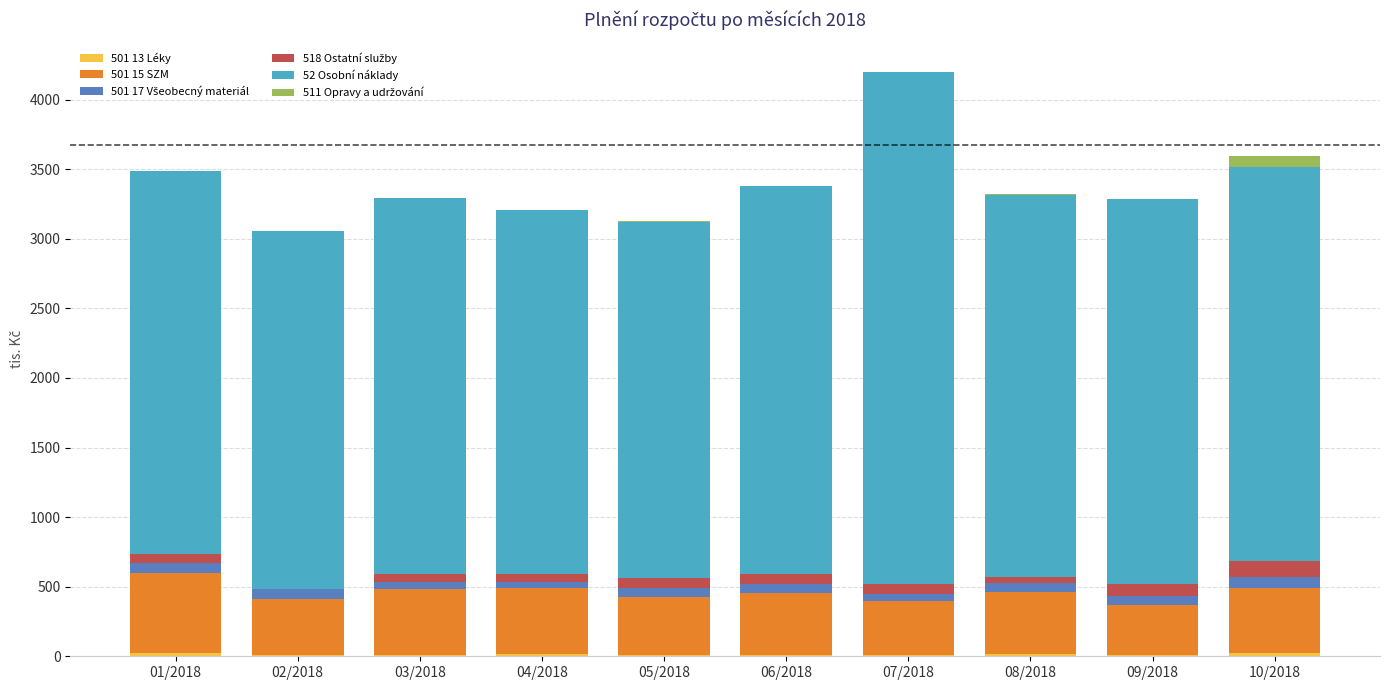

At which category is the sum across all series the highest?

07/2018